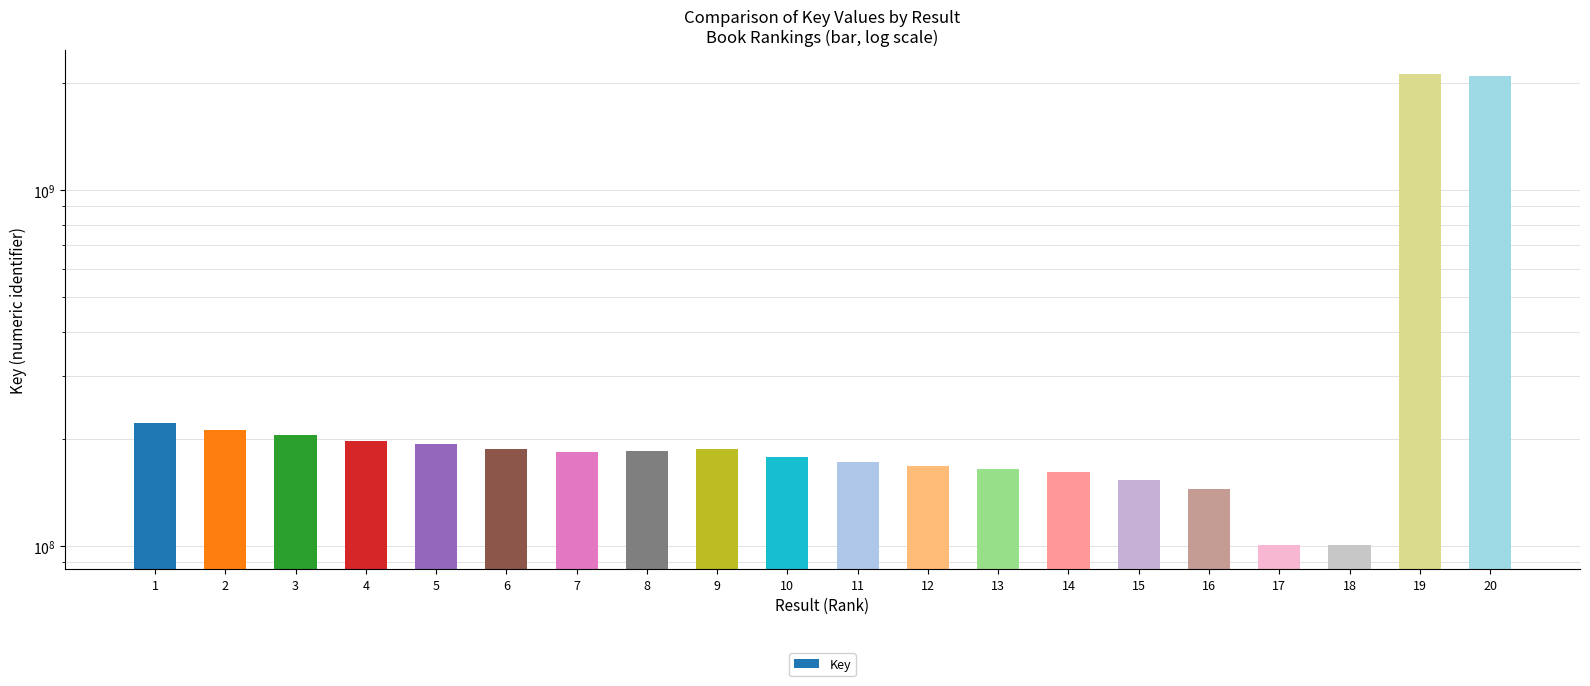

What is the value of the 7th bar from the left?

184163447